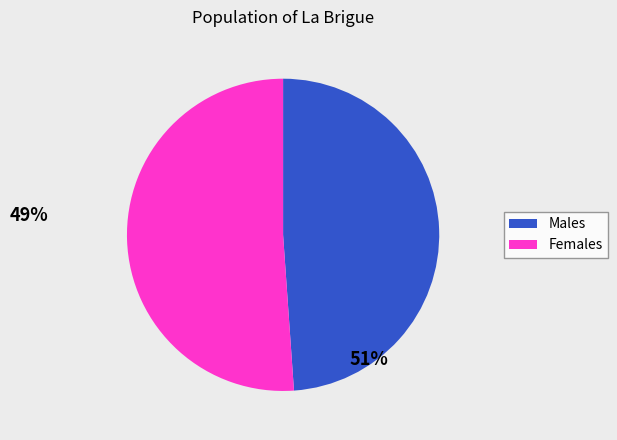

Is there a majority slice in this chart?

Yes